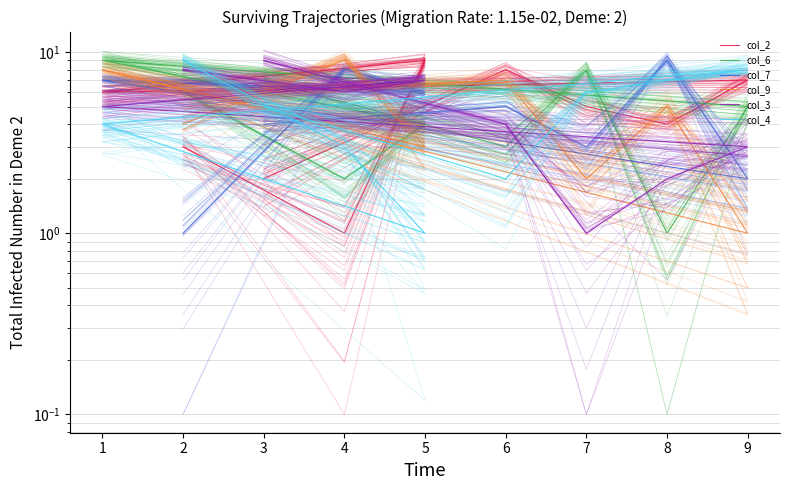

Reading left to right, what are all the values shown in this chart?

col_2: 2	8	5	4	7	6	9	1	3
col_6: 7	3	8	1	5	9	4	2	6
col_7: 4	5	3	9	2	7	6	8	1
col_9: 6	7	2	5	1	8	3	9	4
col_3: 9	4	1	2	3	5	7	6	8
col_4: 5	2	6	7	8	4	1	3	9